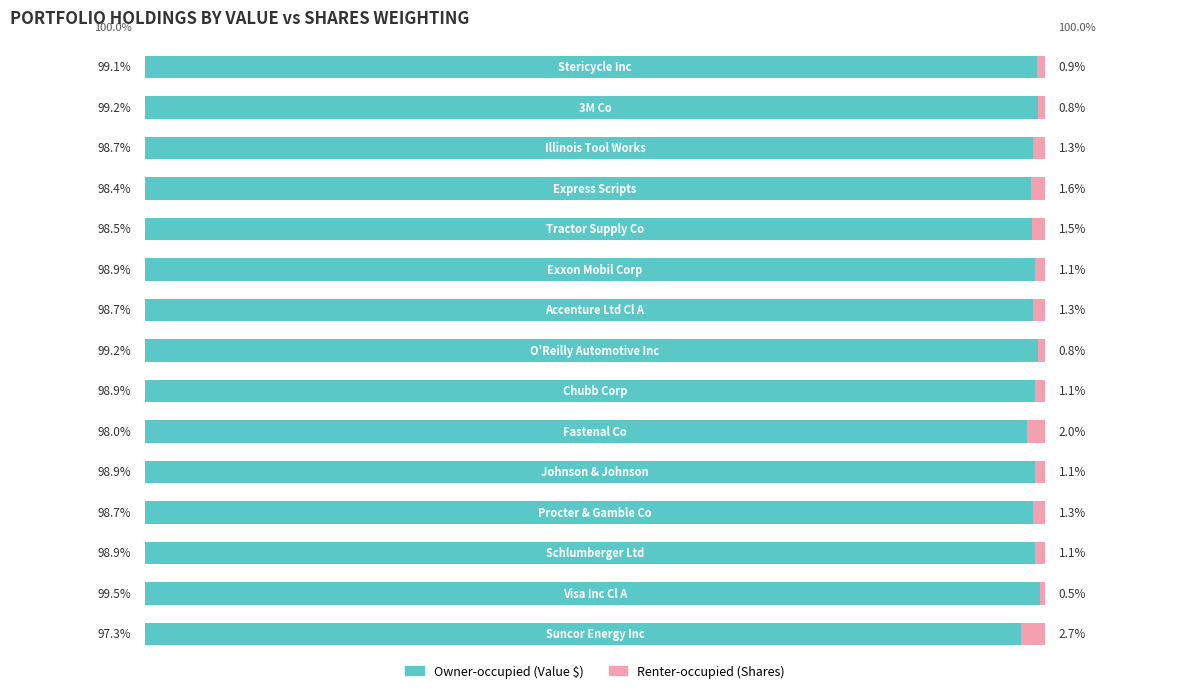

At which category is the sum across all series the highest?

2